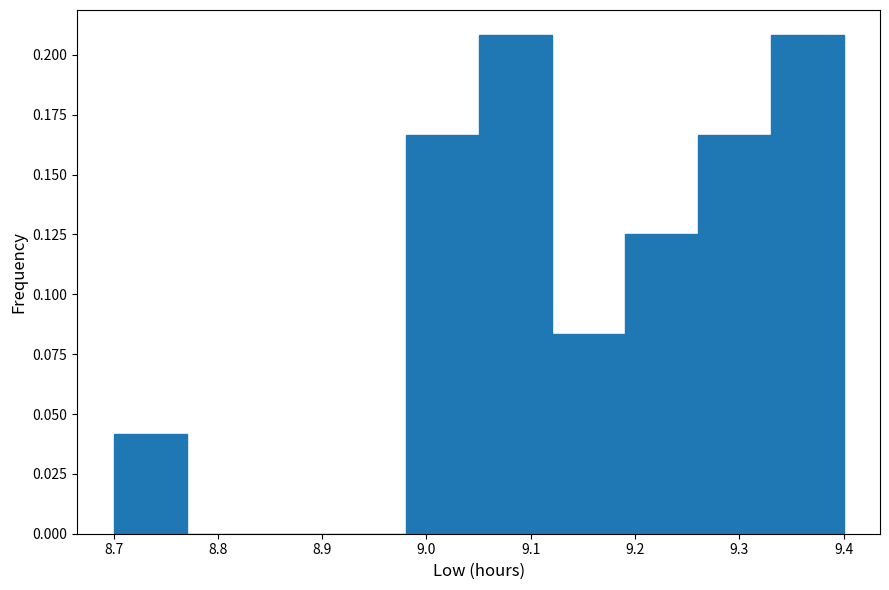

What is the height of the bar covering 9.12 to 9.19 on the x-axis? The values are not printed on the chart, so give them approximately, as read against the axis.

0.085